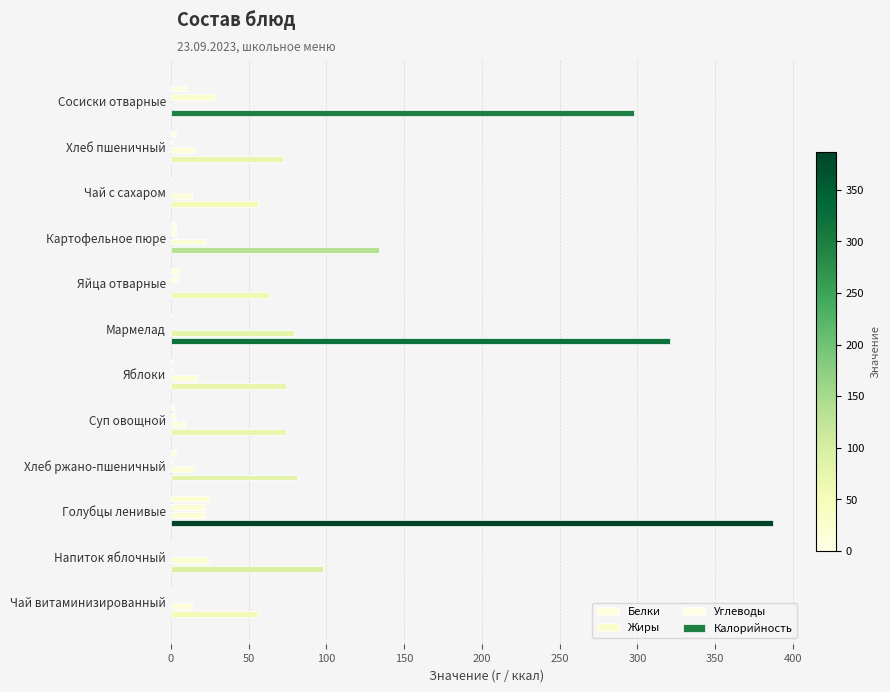

How many data points in Белки are above 3?

6